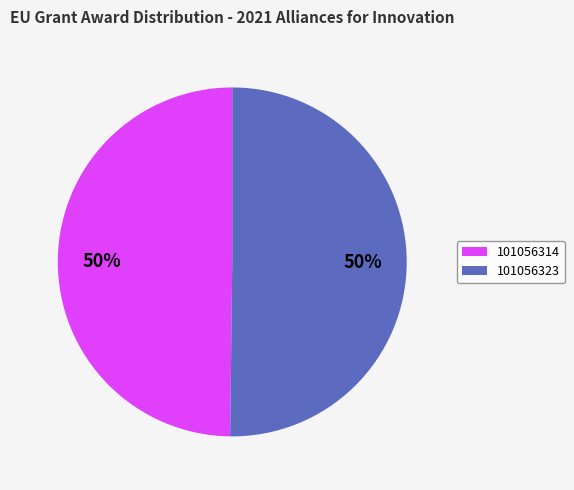

Do 101056314 and 101056323 together represent more than half of the pie?

Yes